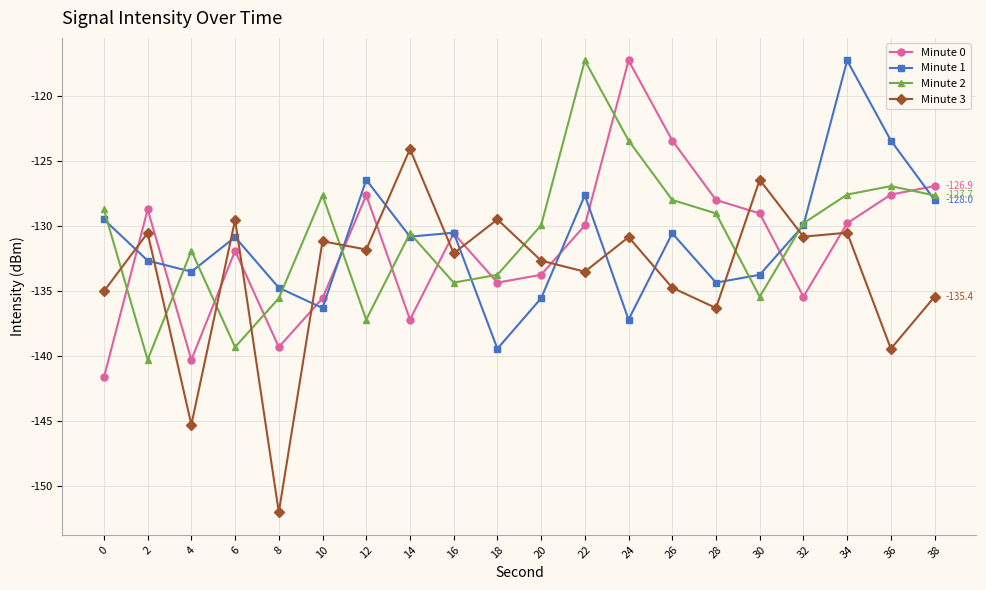

What is the value of the Minute 3 point at the 8th from the left?

-124.1